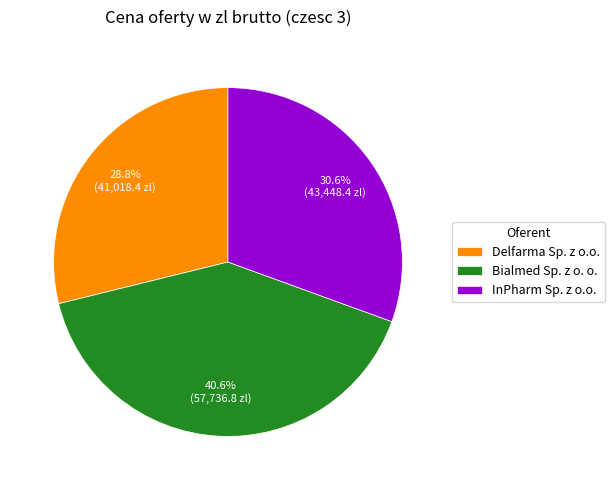

To the nearest percent, what percentage of the pie is InPharm Sp. z o.o.?

31%